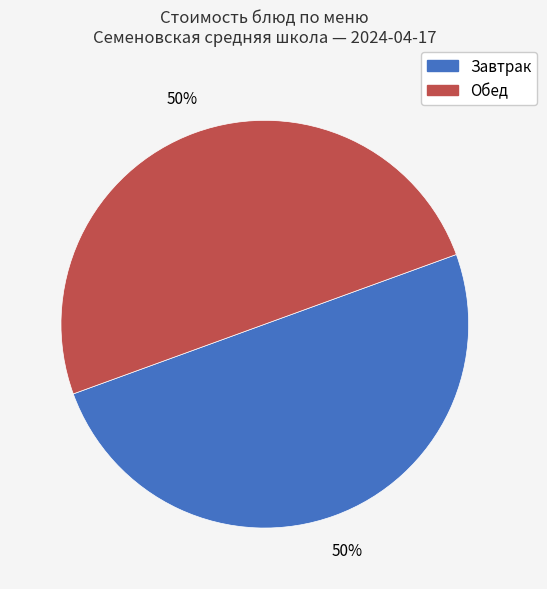

To the nearest percent, what is the average slice percentage?

50%